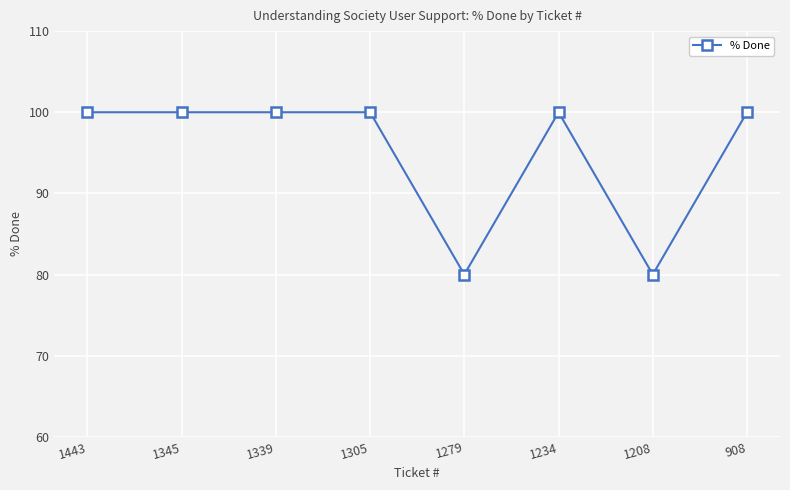

Count the number of data series in this chart.

1